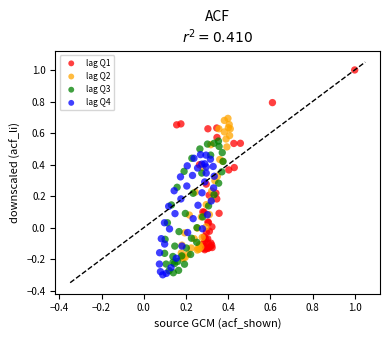

What are all the series names shown in the legend?

lag Q1, lag Q2, lag Q3, lag Q4